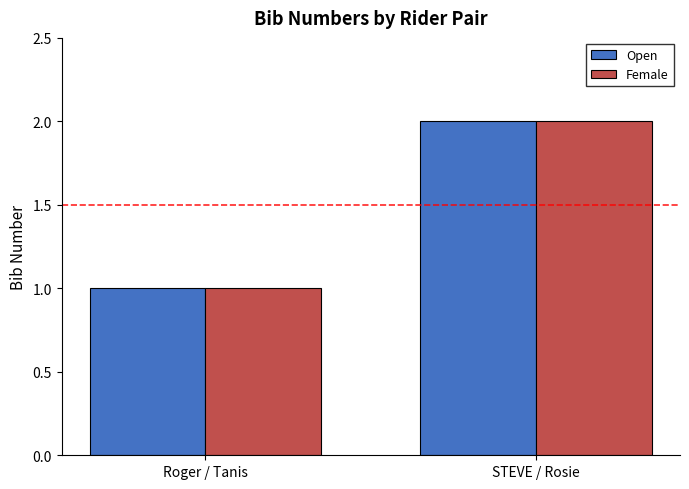

How many distinct data groups are displayed?

2